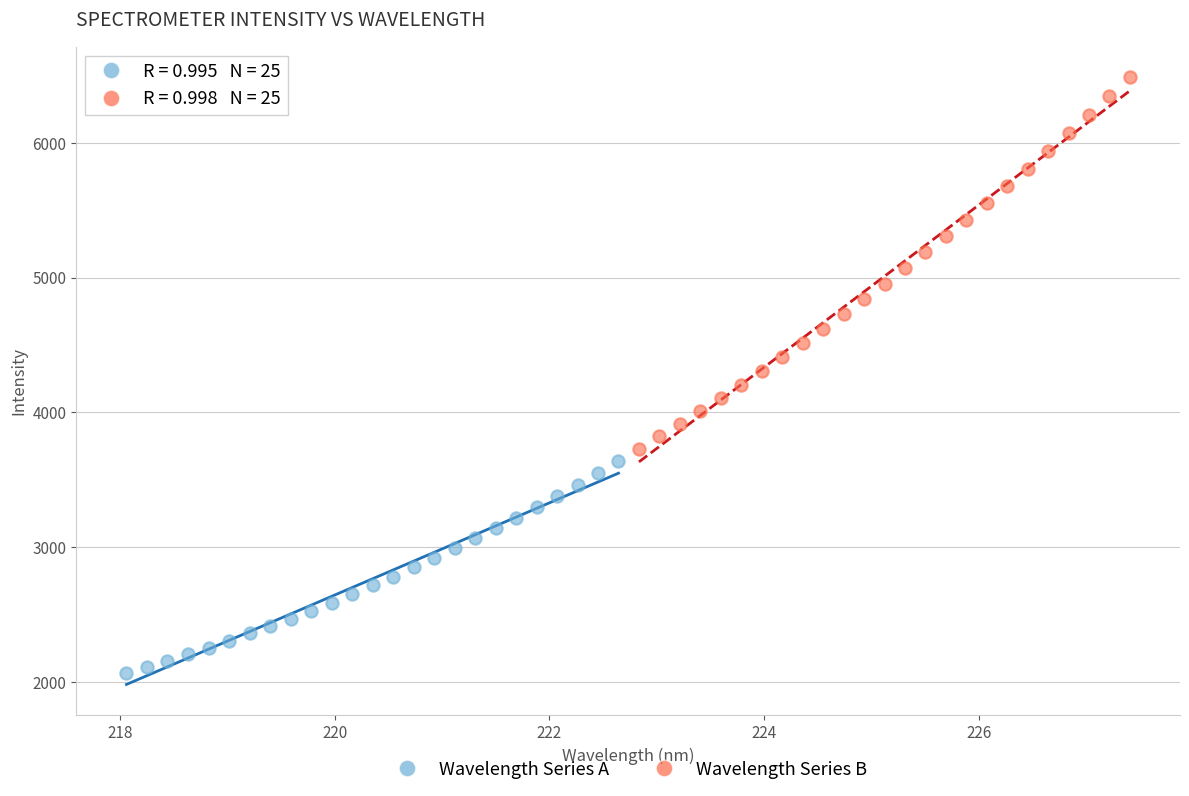

Which series contains the lowest Y value?

Wavelength Series A